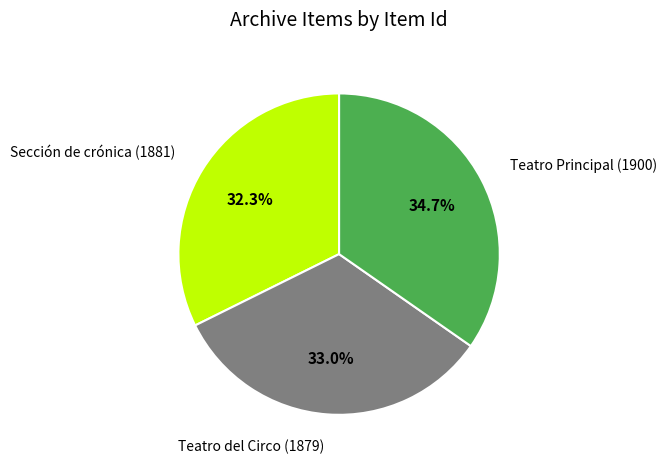

Which slice is the smallest?

Sección de crónica (1881)